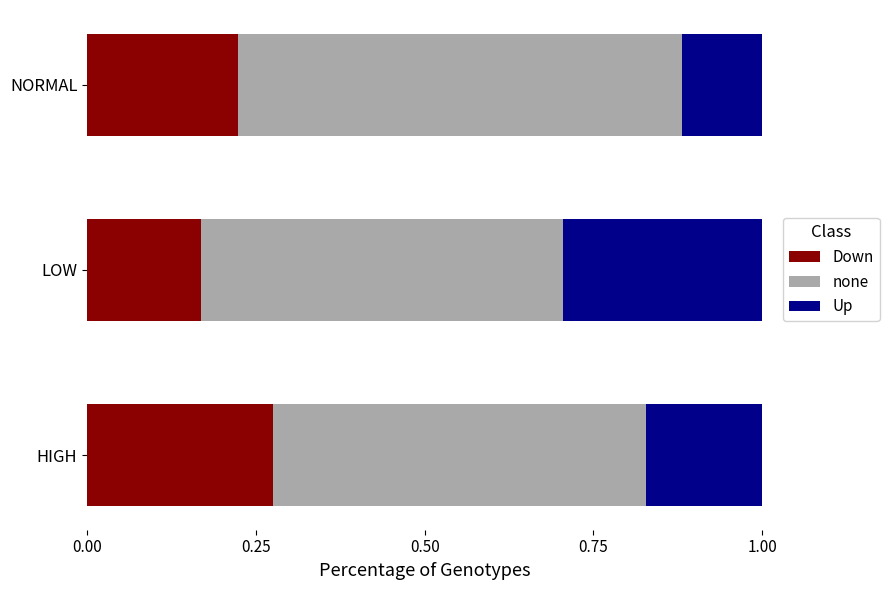

The Down series shows 0.1 at HIGH. True or false?

False